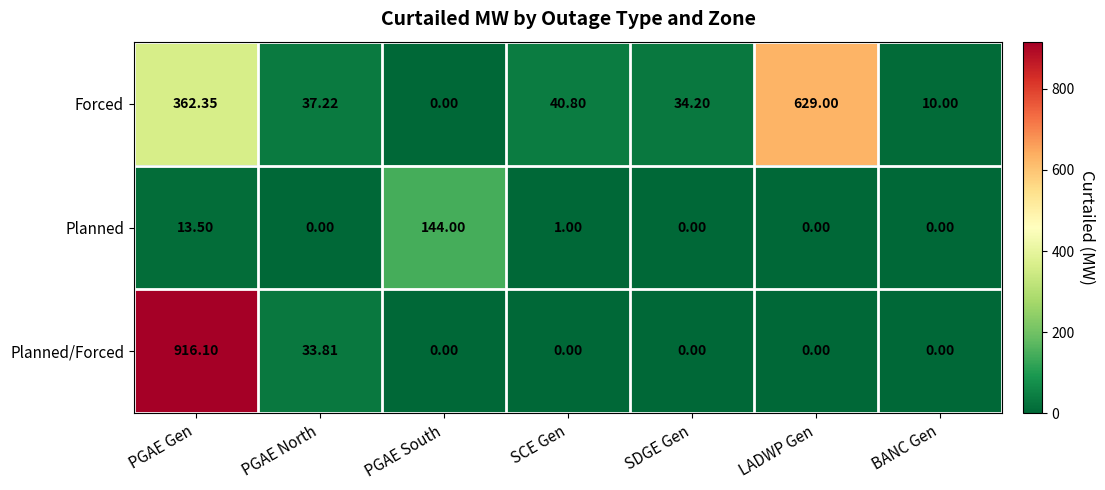

At which category is the sum across all series the highest?

PGAE Gen